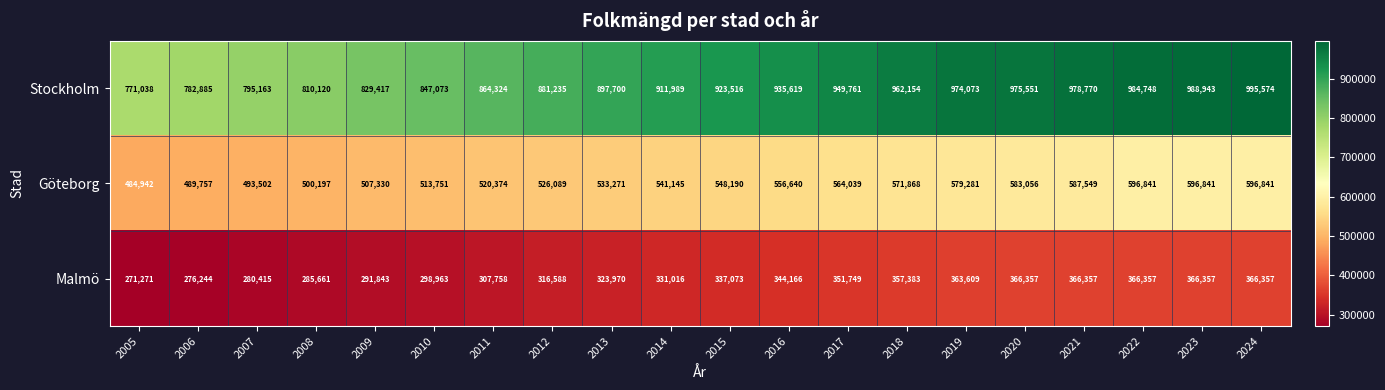

The value of Stockholm at 2023 is 988943. True or false?

True